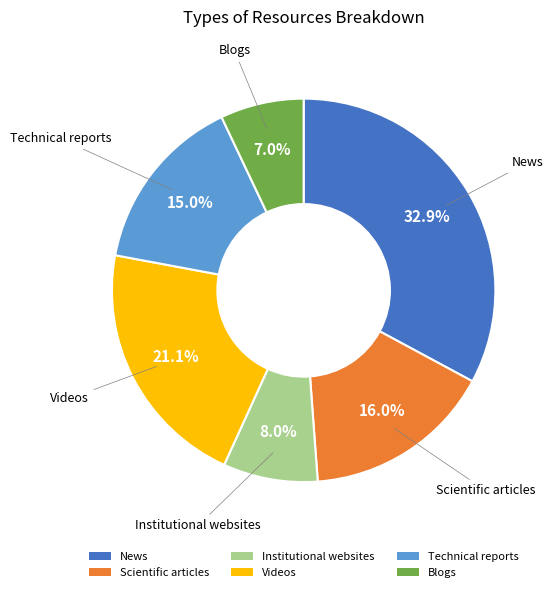

Does News account for over 50% of the chart?

No